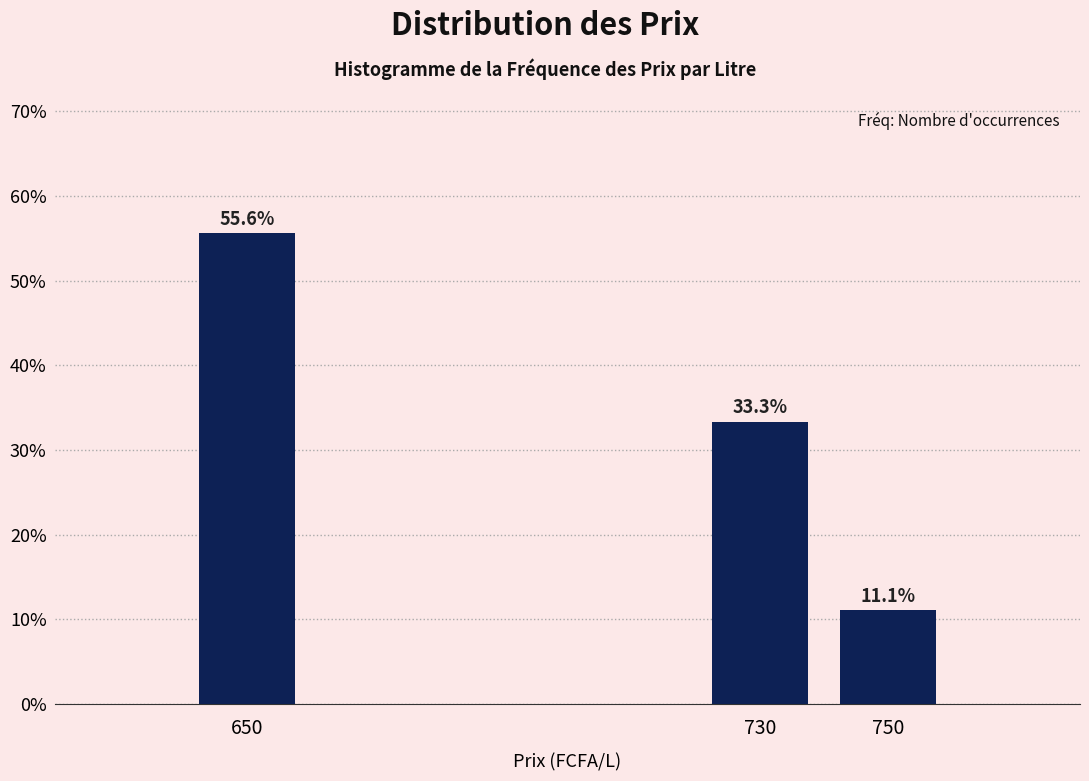

Reading left to right, extract all data points from this chart.

55.6	33.3	11.1